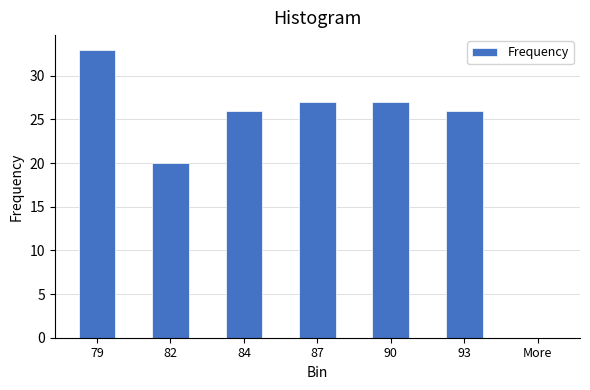

Reading left to right, list all the values displayed in this chart.

33	20	26	27	27	26